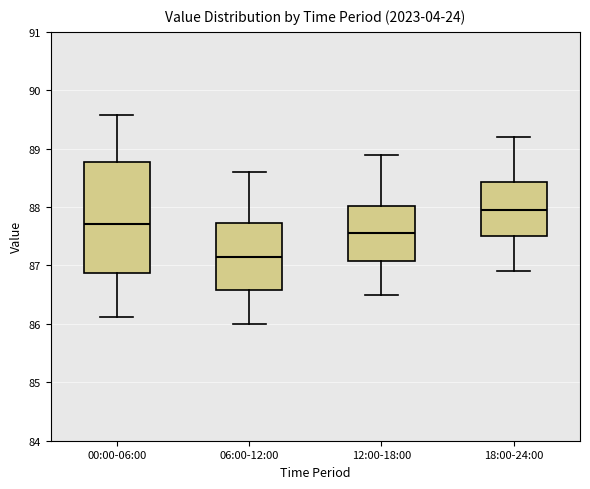

Reading left to right, transcribe this box plot: for each box, give where its median line is, the range the box spans, and where its two whiskers end, as read against the y-axis. The values are not printed on the chart, so give them approximately, as read against the axis.

00:00-06:00: median 87.7, box 86.9 to 88.8, whiskers 86.1 to 89.6
06:00-12:00: median 87.2, box 86.6 to 87.7, whiskers 86.0 to 88.6
12:00-18:00: median 87.6, box 87.1 to 88.0, whiskers 86.5 to 88.9
18:00-24:00: median 88.0, box 87.5 to 88.4, whiskers 86.9 to 89.2